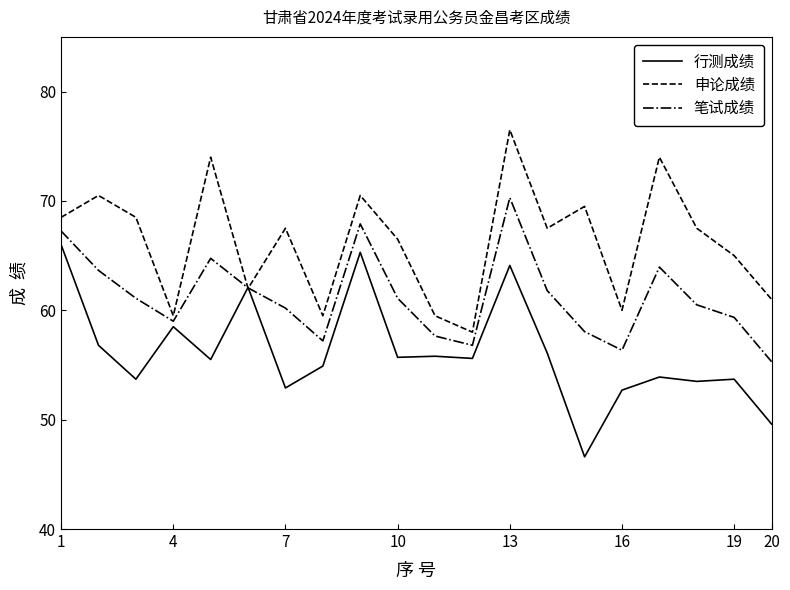

What is the greatest value displayed?

76.5